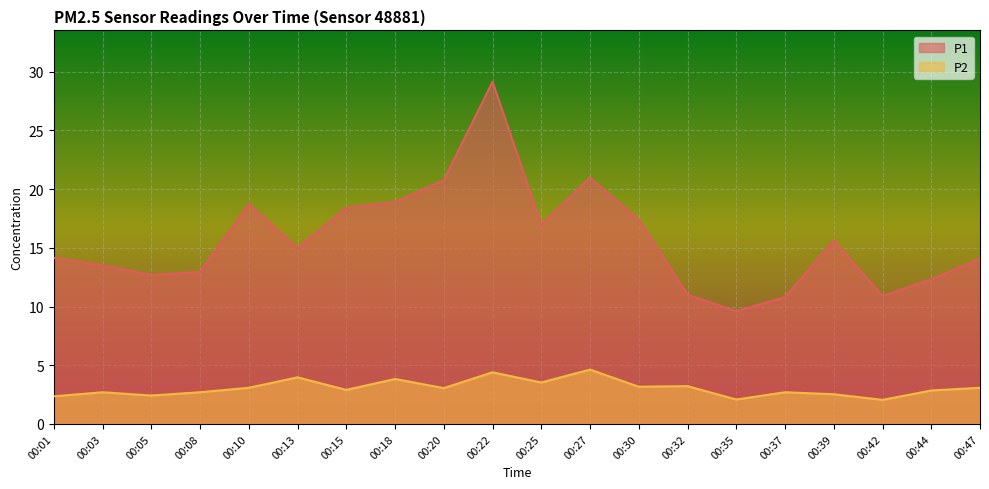

How many values in the P1 series exceed 14?

12